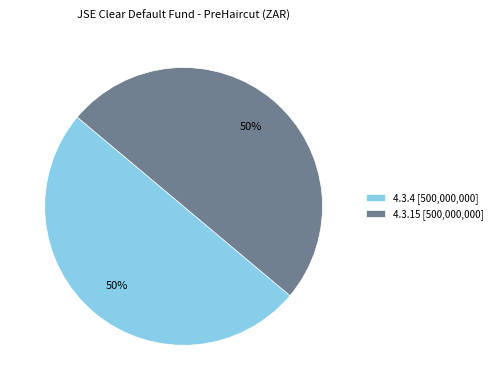

Combined, do 4.3.4 [500,000,000] and 4.3.15 [500,000,000] account for over 50%?

Yes